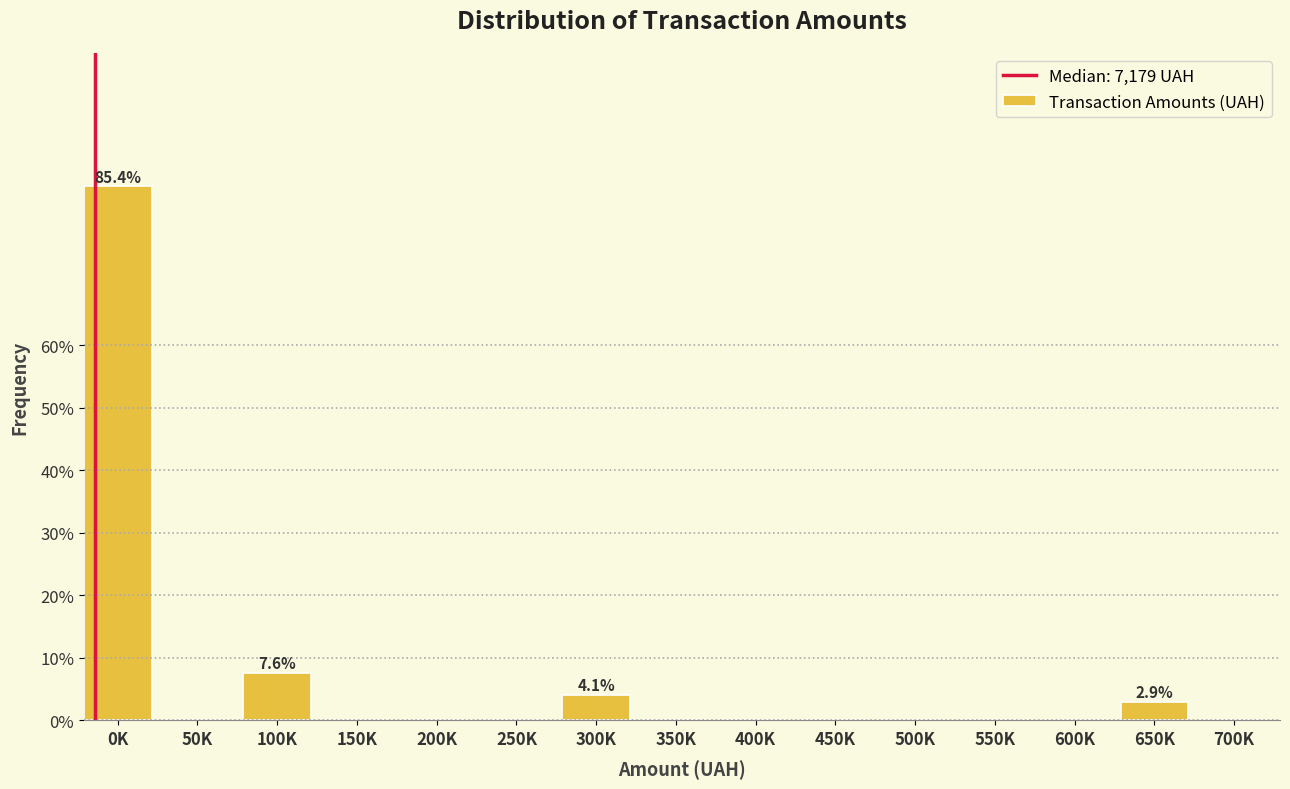

Reading left to right, extract all data points from this chart.

0K=85.4	50K=0.0	100K=7.6	150K=0.0	200K=0.0	250K=0.0	300K=4.1	350K=0.0	400K=0.0	450K=0.0	500K=0.0	550K=0.0	600K=0.0	650K=2.9	700K=0.0